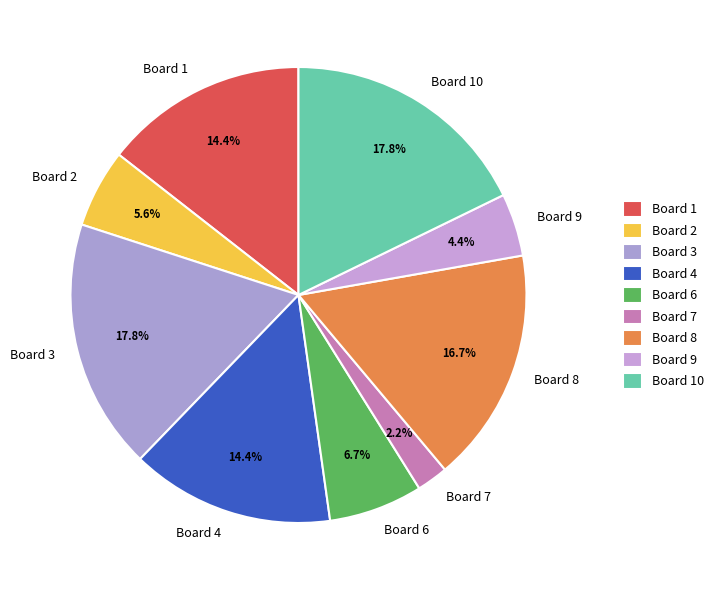

How many segments does this pie chart have?

9